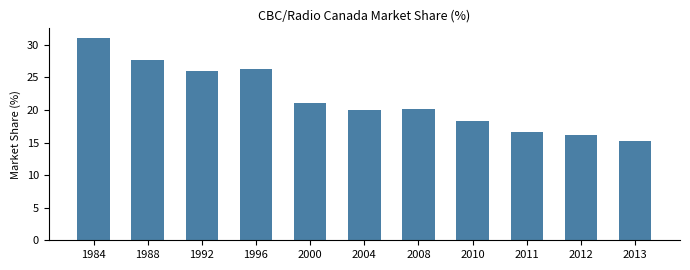

What is the sum of all values?

238.4